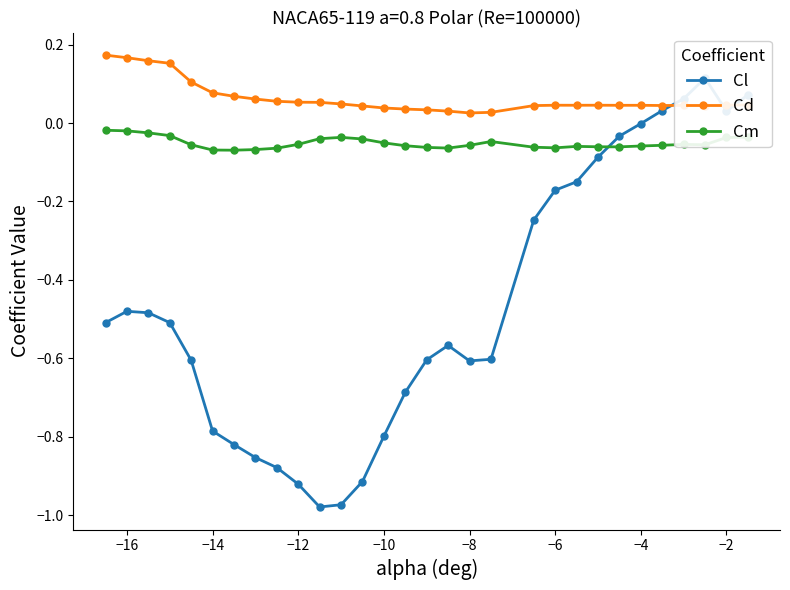

What is the value of the Cm point at the 25th from the left?

-0.1